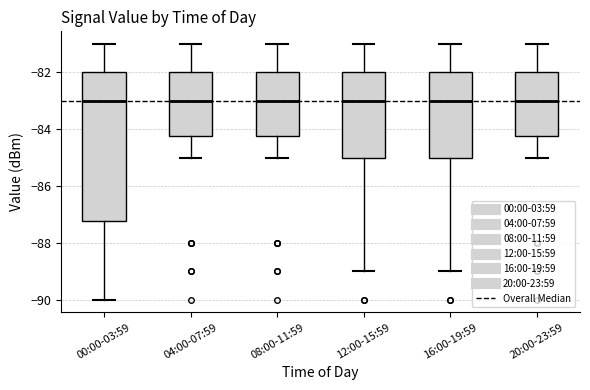

Where does the median line of the box for 04:00-07:59 sit on the y-axis? The values are not printed on the chart, so give them approximately, as read against the axis.

-83.0